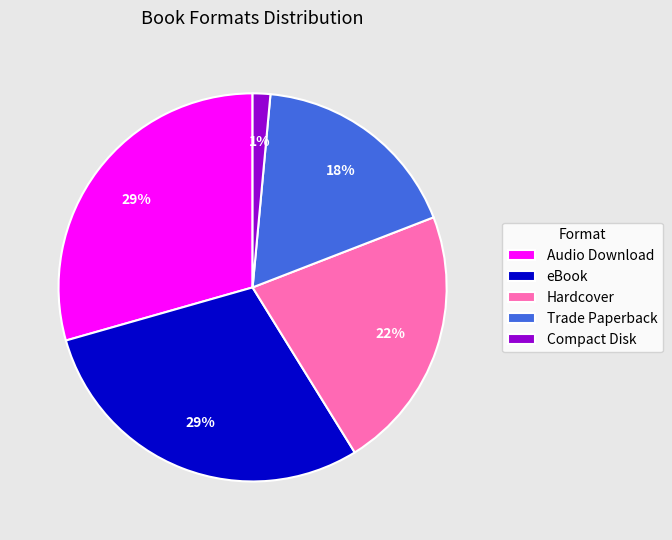

True or false: Trade Paperback accounts for 10% of the total.

False